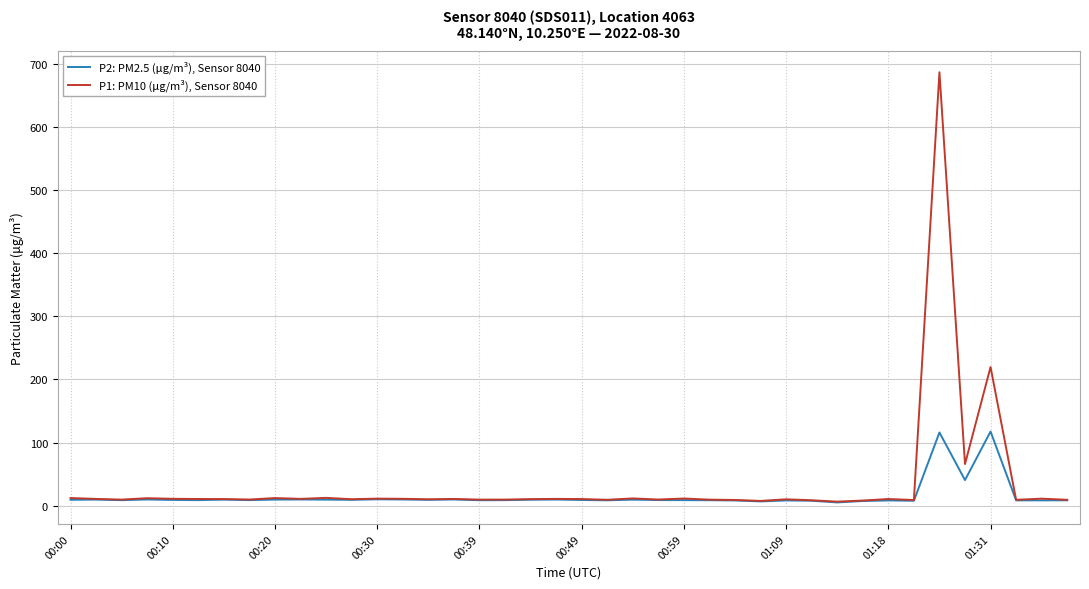

Rank the series by their maximum value, from lowest to highest.

P2: PM2.5 (μg/m³), Sensor 8040, P1: PM10 (μg/m³), Sensor 8040